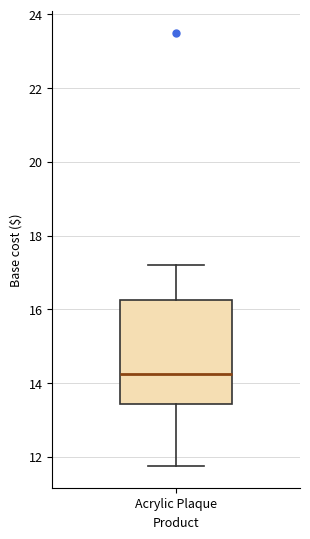

Read this box plot against the y-axis: the position of the median line, the range covered by the box, and the ends of both whiskers. The values are not printed on the chart, so give them approximately, as read against the axis.

median 14.2, box 13.4 to 16.2, whiskers 11.8 to 17.2